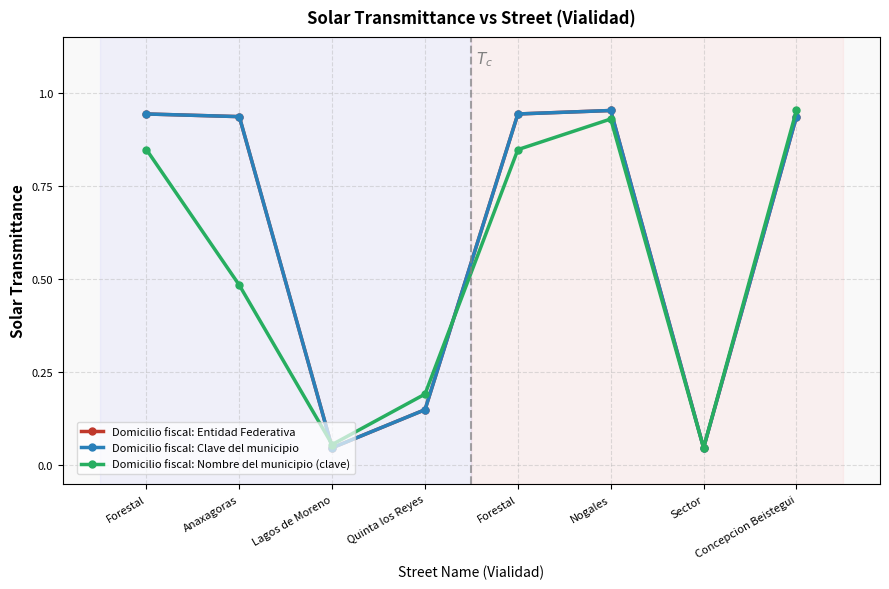

The Domicilio fiscal: Entidad Federativa series shows 0.0 at Sector. True or false?

True